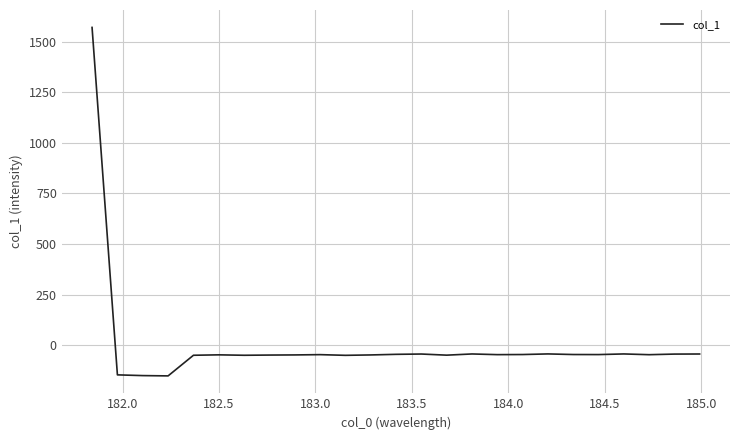

What is the difference between the maximum and minimum values?

1722.5